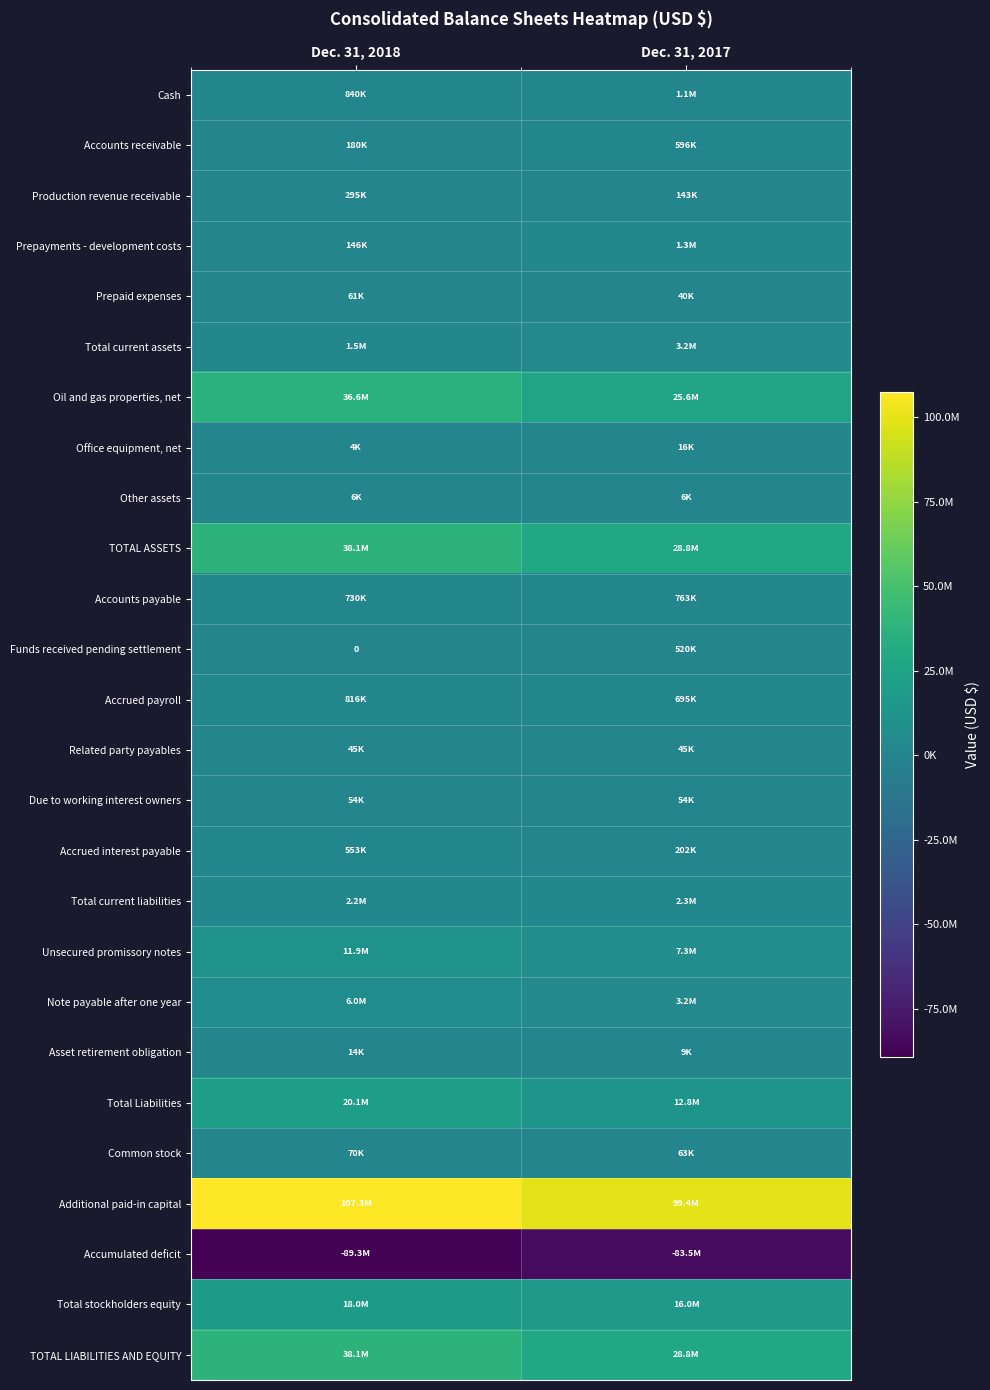

How many data points does each series have?

2